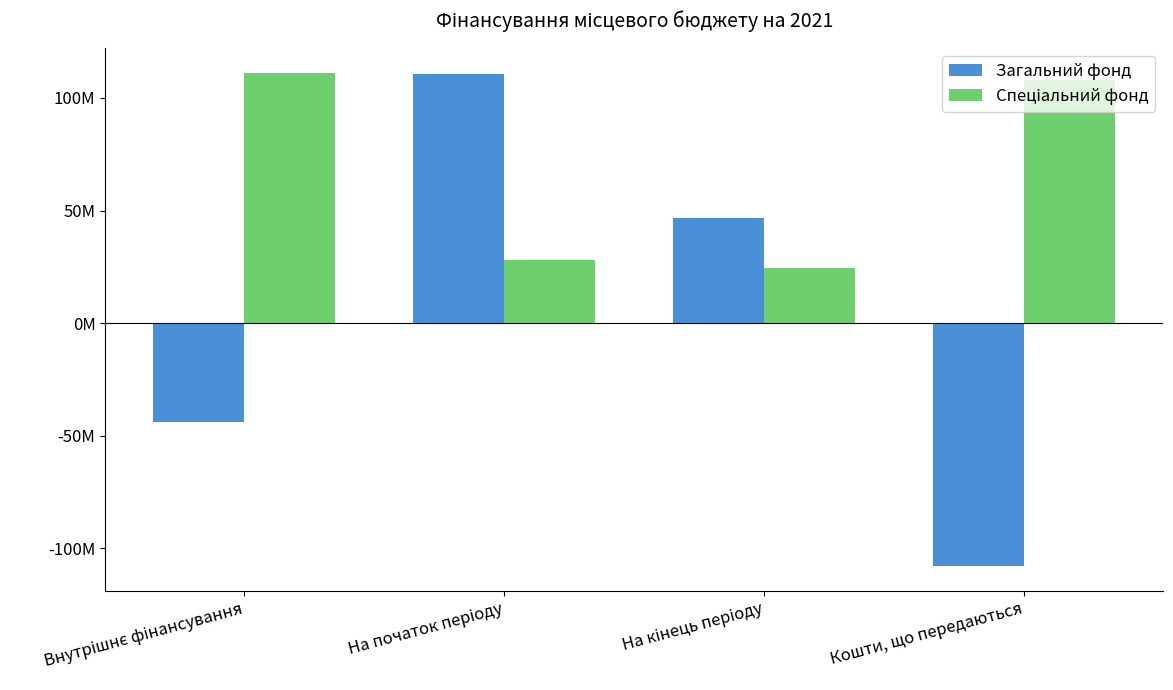

Are the bars grouped side by side (vs. stacked)?

Yes